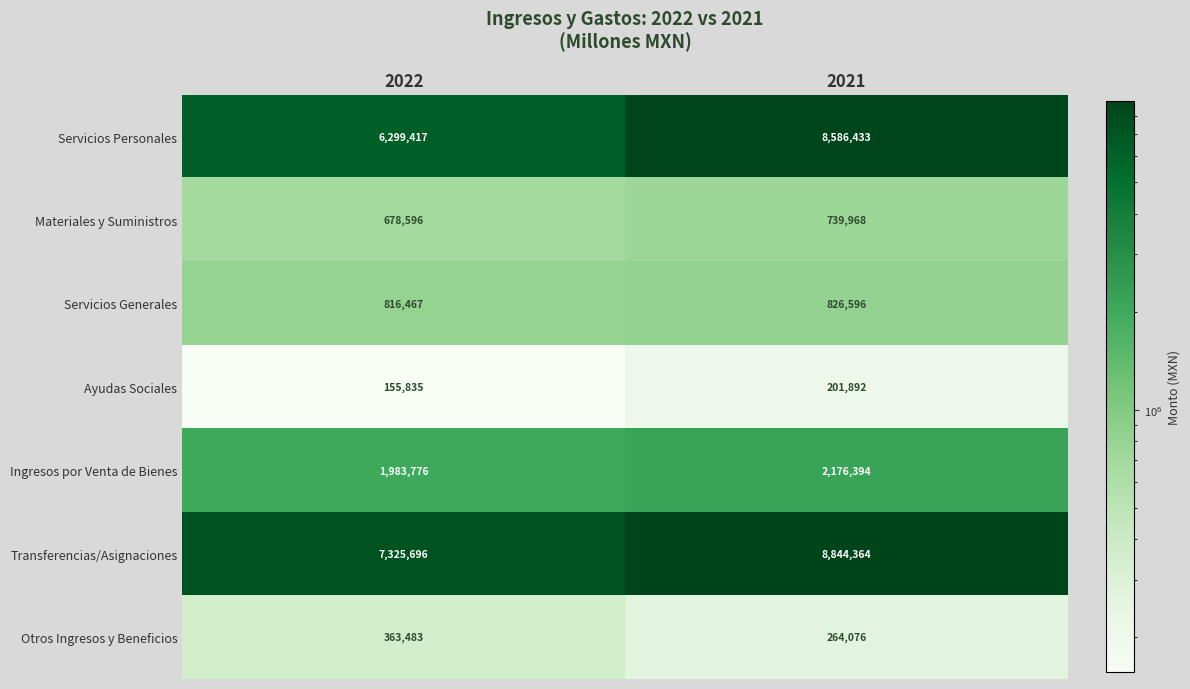

What is the total value across all series at 2021?

21639723